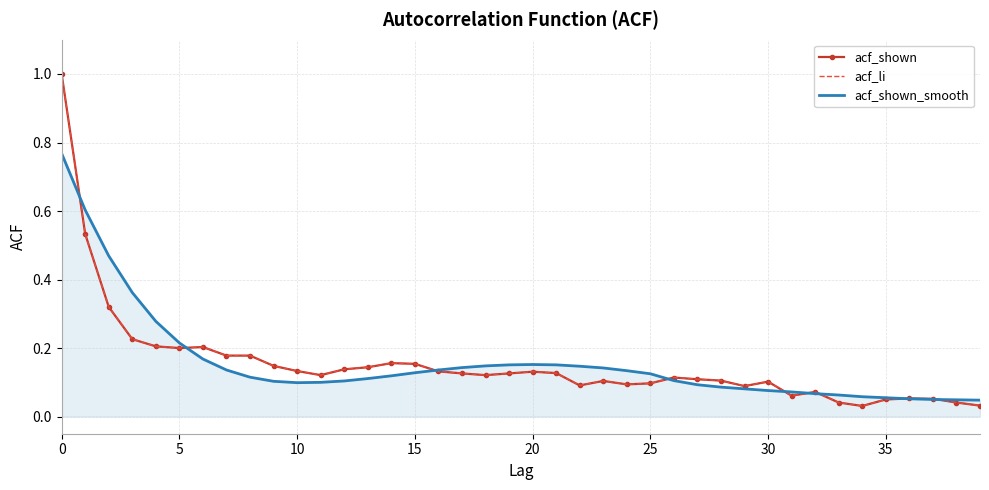

Reading left to right, transcribe all the data shown in this chart.

acf_shown: 1.0	0.5	0.3	0.2	0.2	0.2	0.2	0.2	0.2	0.1	0.1	0.1	0.1	0.1	0.2	0.2	0.1	0.1	0.1	0.1	0.1	0.1	0.1	0.1	0.1	0.1	0.1	0.1	0.1	0.1	0.1	0.1	0.1	0.0	0.0	0.1	0.1	0.1	0.0	0.0
acf_li: 1.0	0.5	0.3	0.2	0.2	0.2	0.2	0.2	0.2	0.1	0.1	0.1	0.1	0.1	0.2	0.2	0.1	0.1	0.1	0.1	0.1	0.1	0.1	0.1	0.1	0.1	0.1	0.1	0.1	0.1	0.1	0.1	0.1	0.0	0.0	0.1	0.1	0.1	0.0	0.0
acf_shown_smooth: 0.8	0.6	0.5	0.4	0.3	0.2	0.2	0.1	0.1	0.1	0.1	0.1	0.1	0.1	0.1	0.1	0.1	0.1	0.1	0.2	0.2	0.2	0.1	0.1	0.1	0.1	0.1	0.1	0.1	0.1	0.1	0.1	0.1	0.1	0.1	0.1	0.1	0.1	0.0	0.0